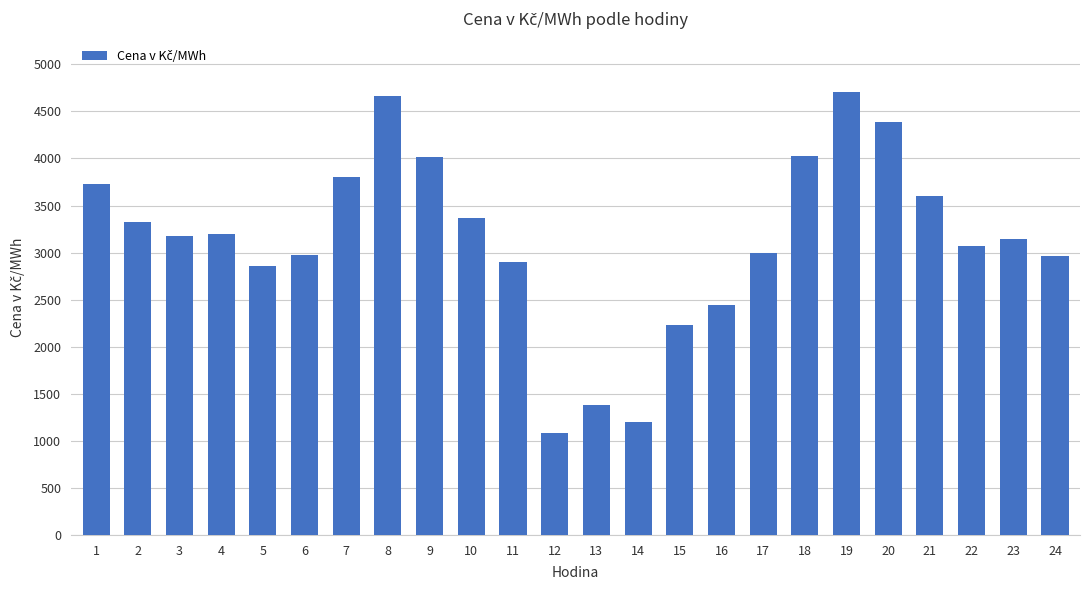

How many data points does each series have?

24